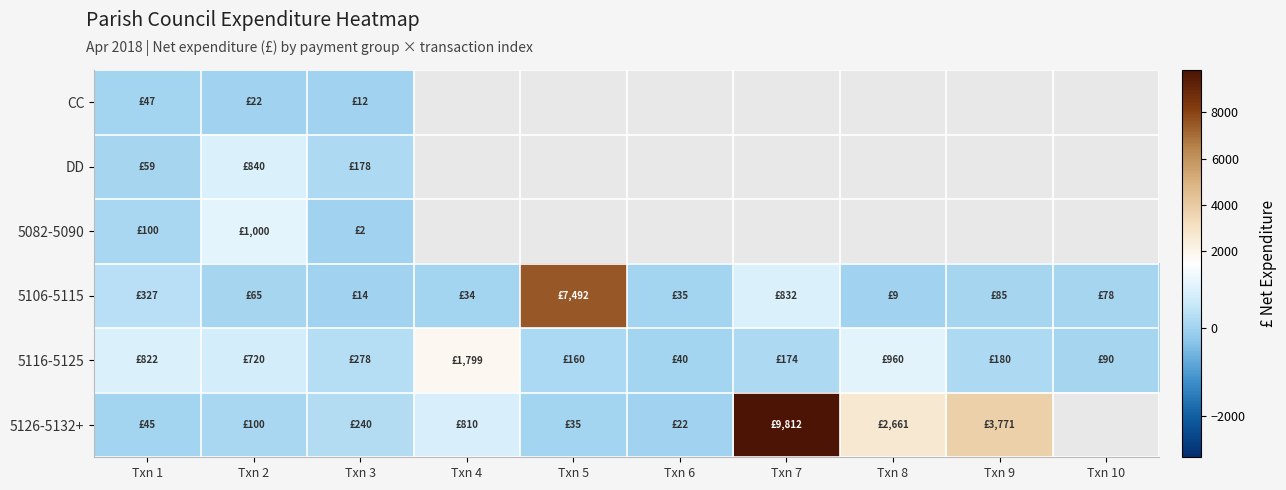

True or false: 5116-5125 has a value of 166.0 at Txn 2.

False